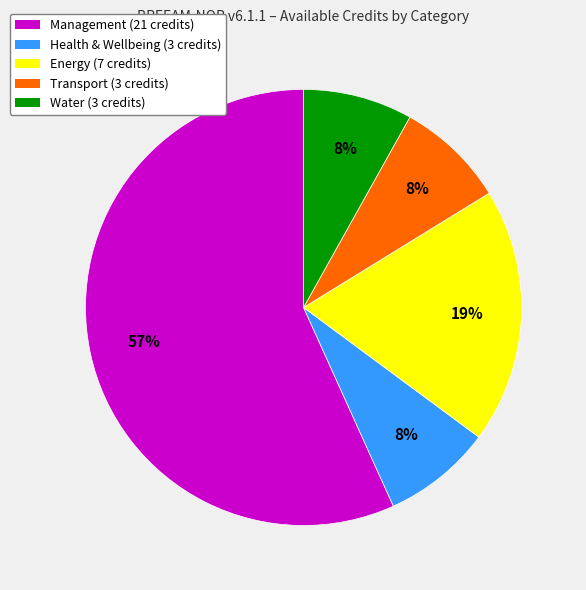

Does any single category account for the majority?

Yes